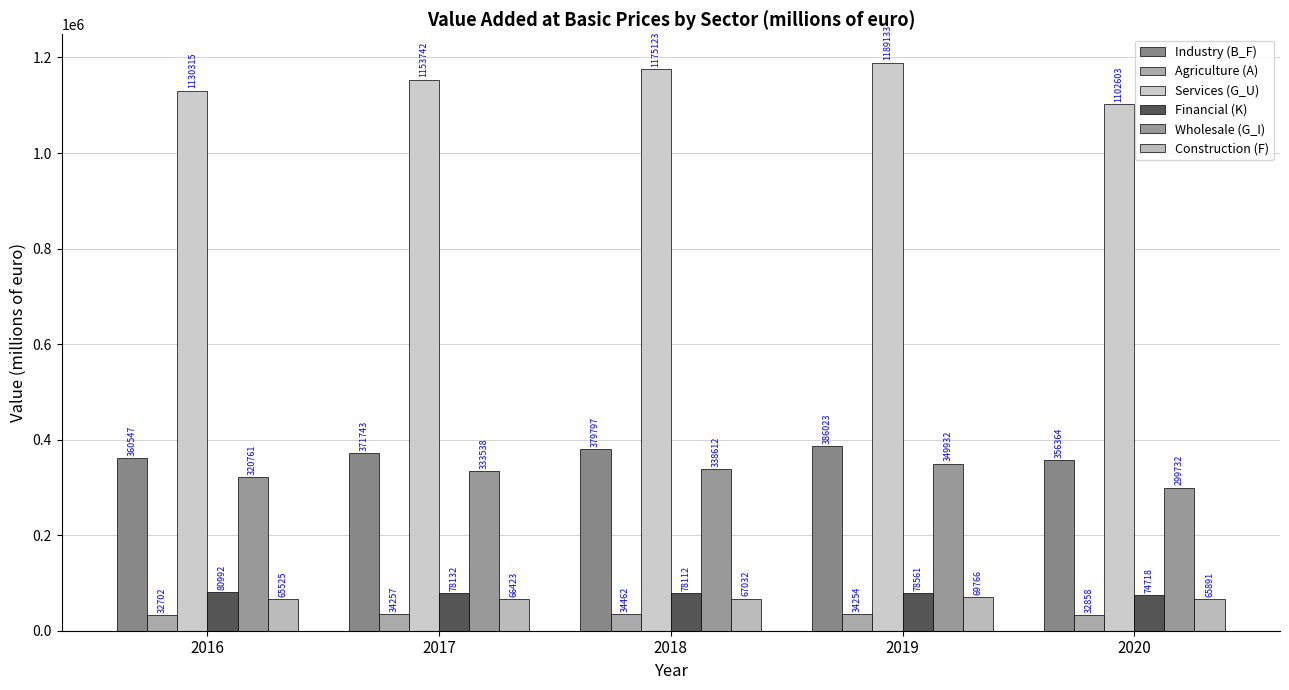

How many bars are there in each group?

6